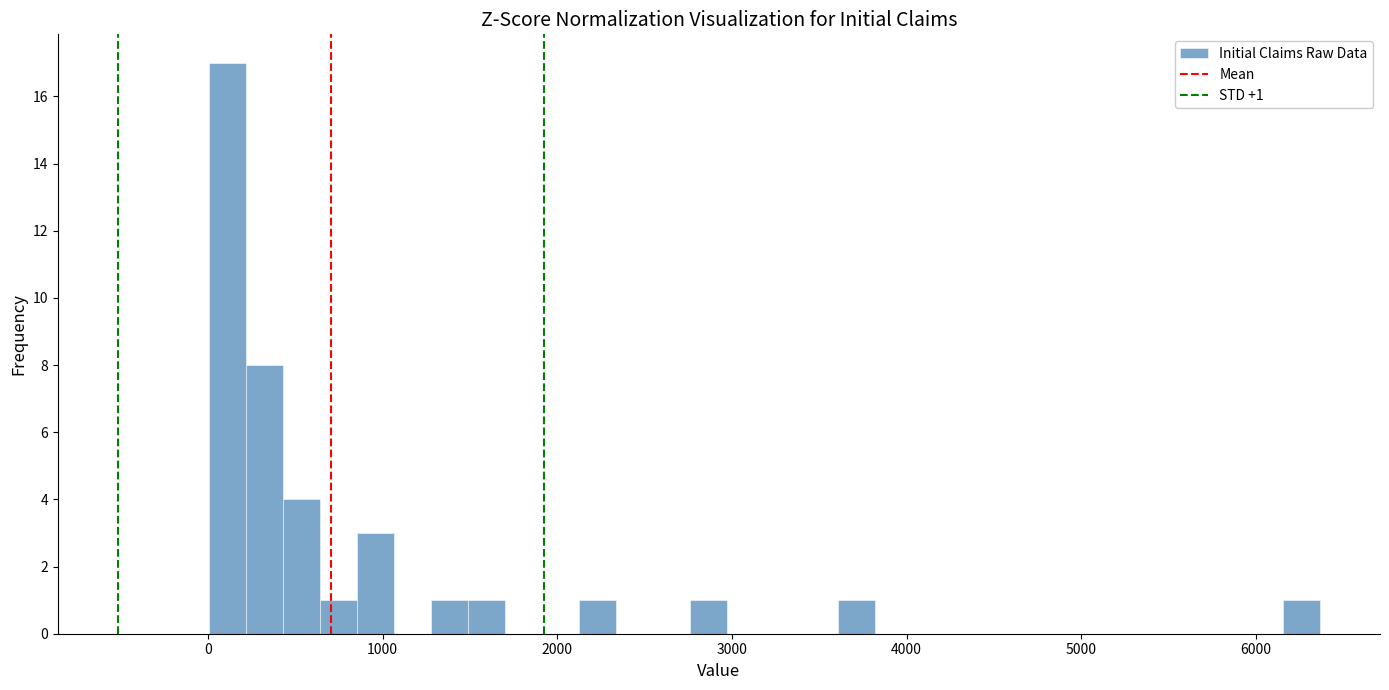

Around what value on the x-axis is the tallest bar? Give the approximate position of its centre, as read against the axis.

100